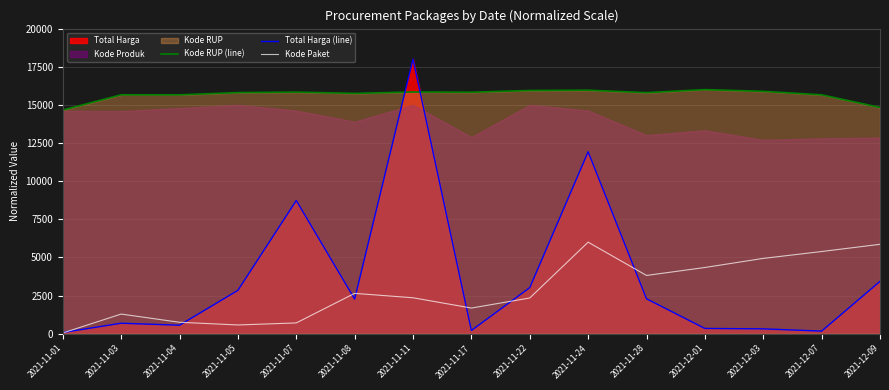

True or false: Kode Paket and Kode RUP (line) cross at least once.

False